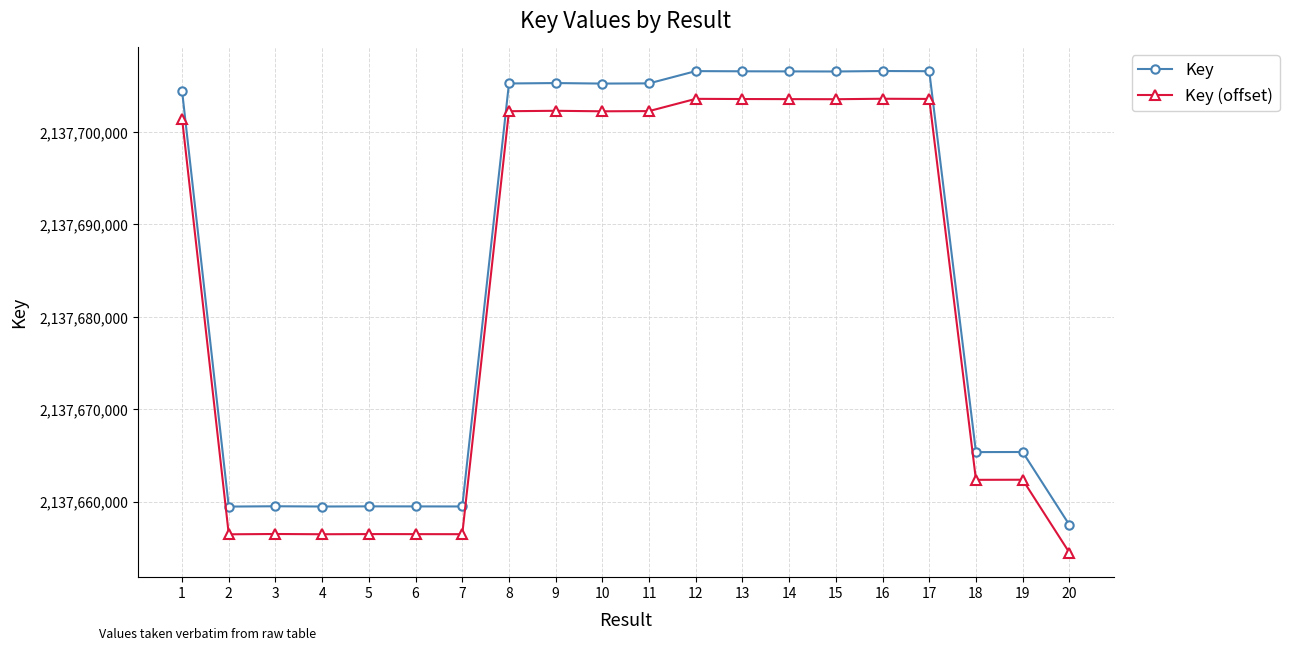

How many series are shown in this chart?

2